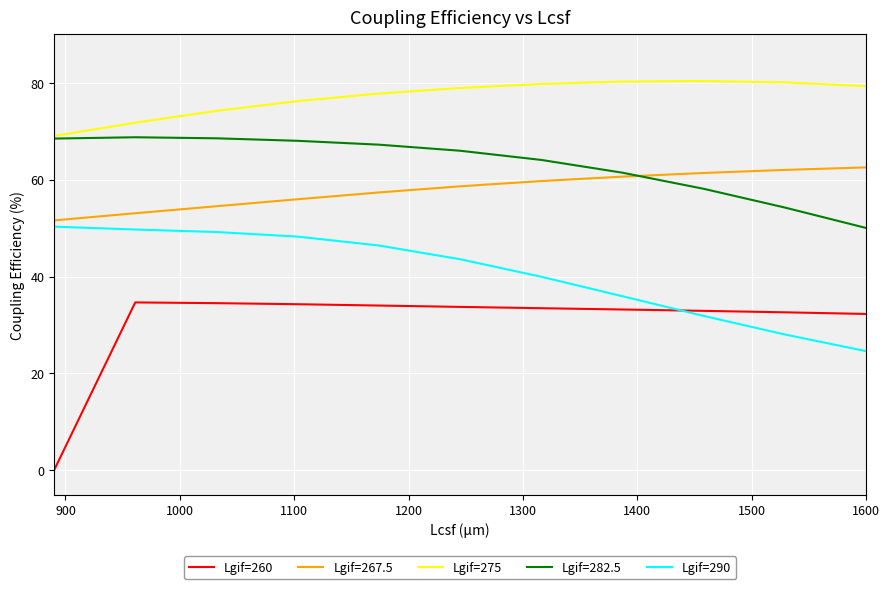

True or false: Lgif=275 and Lgif=260 cross at least once.

False